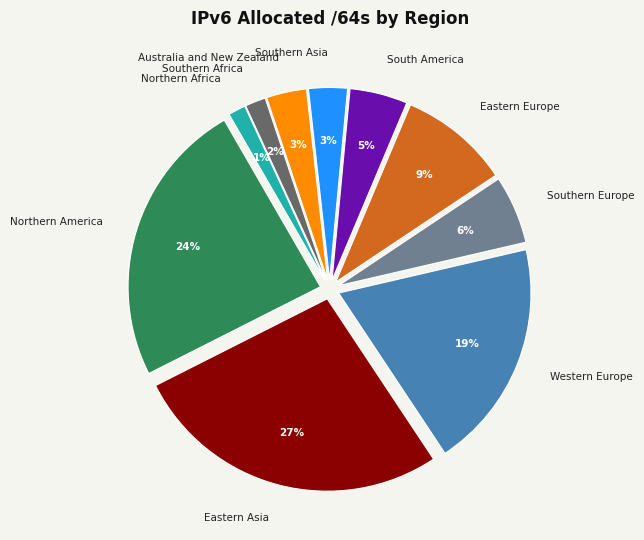

How many slices are in this pie chart?

10